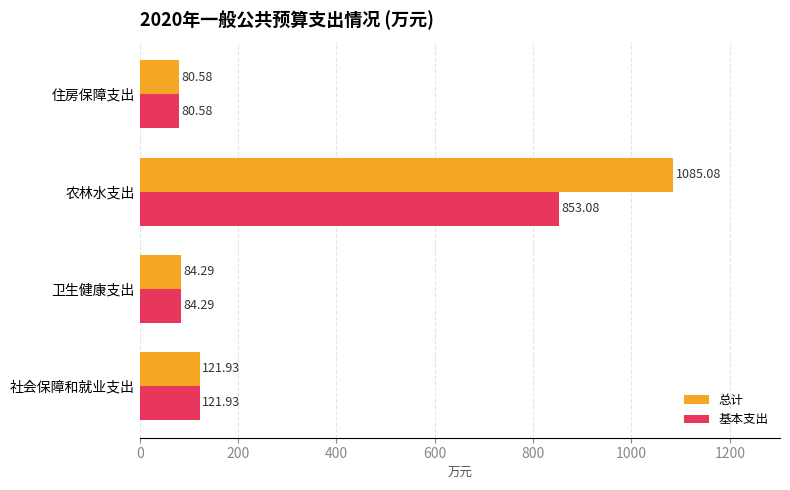

Which category has the lowest value across all series?

住房保障支出